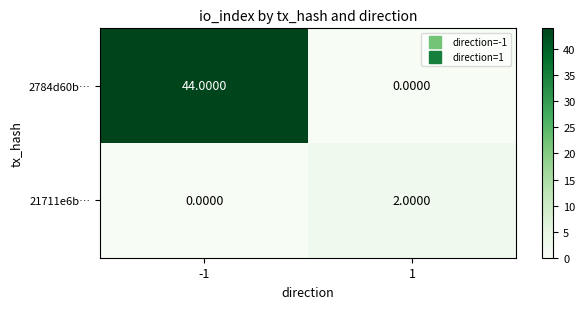

At which category is the sum across all series the highest?

-1